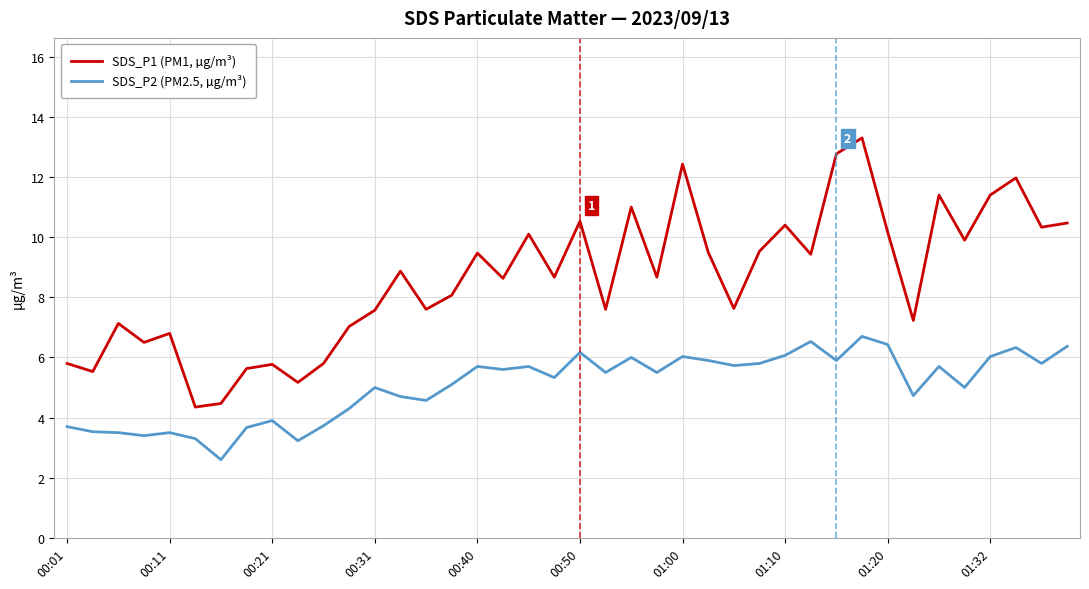

What is the lowest value of the SDS_P2 (PM2.5, µg/m³) series?

2.6